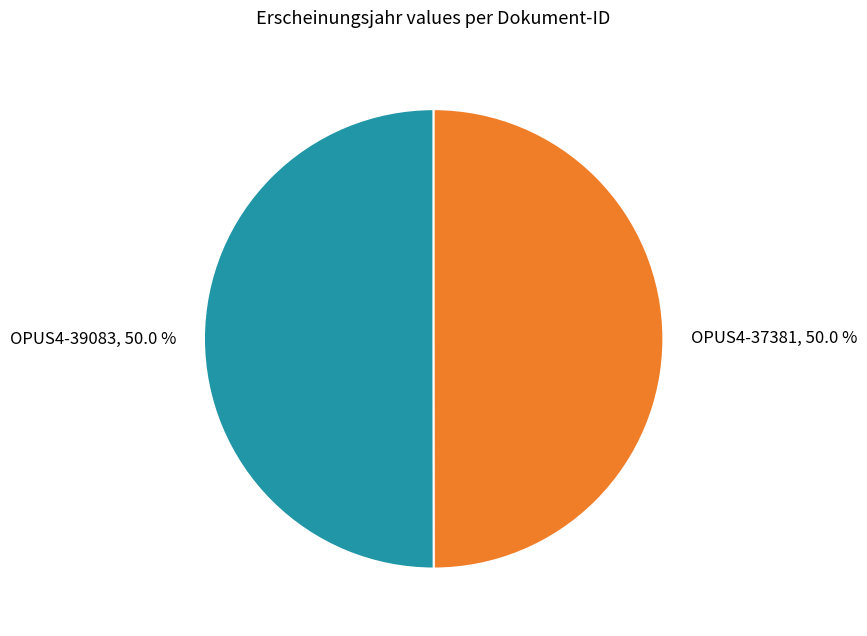

What percentage is NOT represented by OPUS4-37381?

50.0%